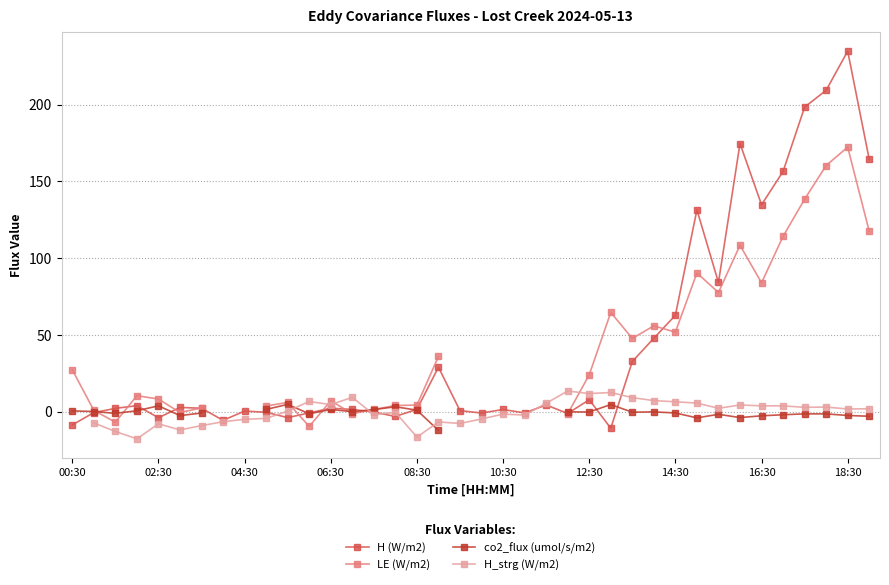

True or false: H (W/m2) and H_strg (W/m2) cross at least once.

True